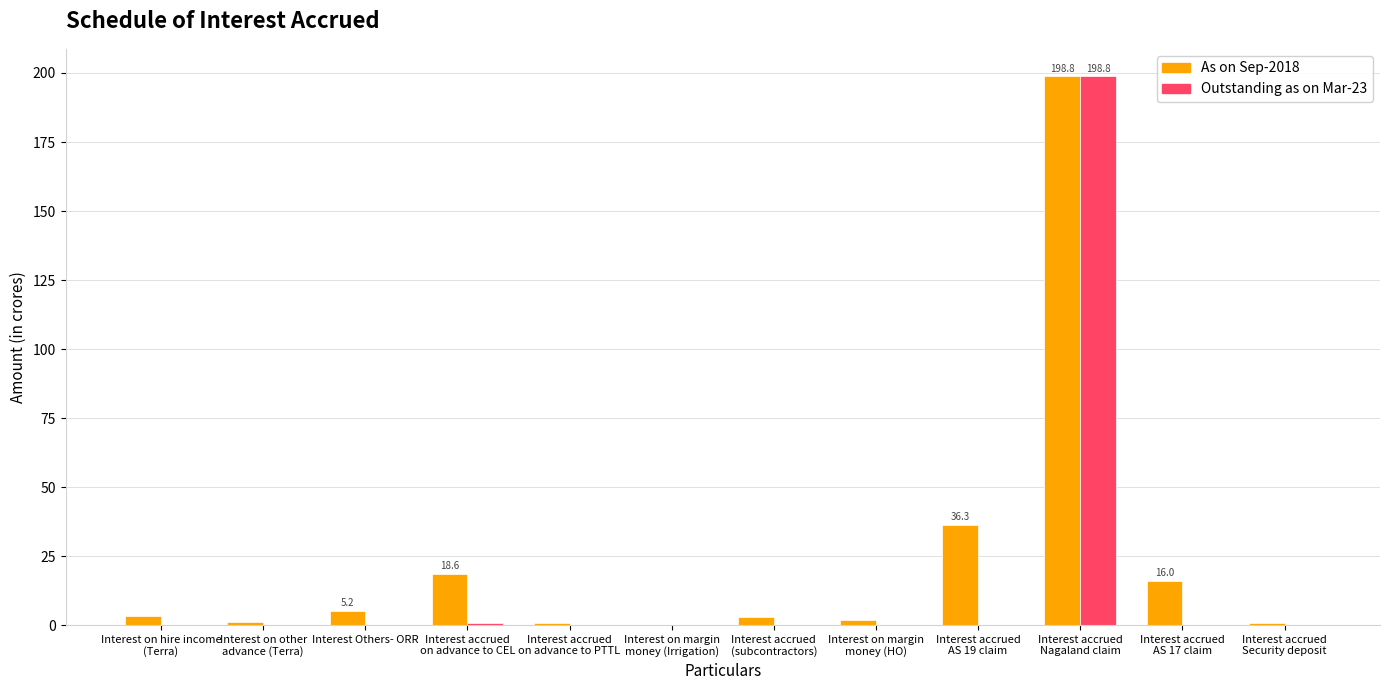

What is the maximum value shown in the chart?

198.8